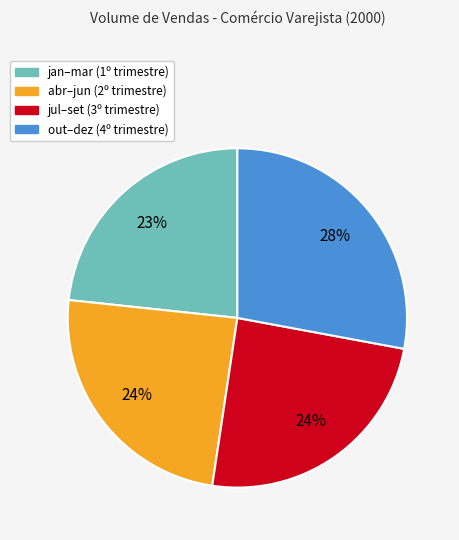

To the nearest percent, what is the average slice percentage?

25%